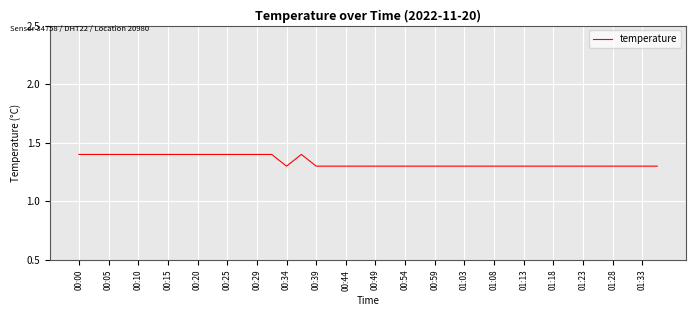

What is the maximum value shown in the chart?

1.4